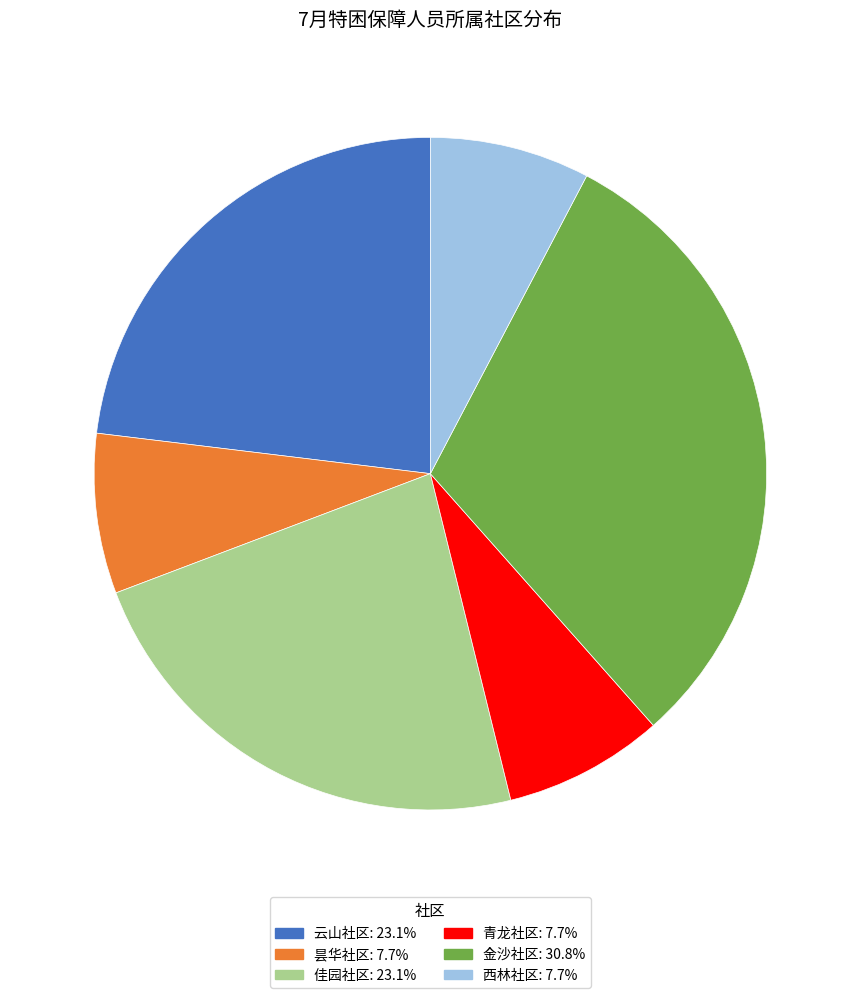

Do 金沙社区 and 佳园社区 together represent more than half of the pie?

Yes